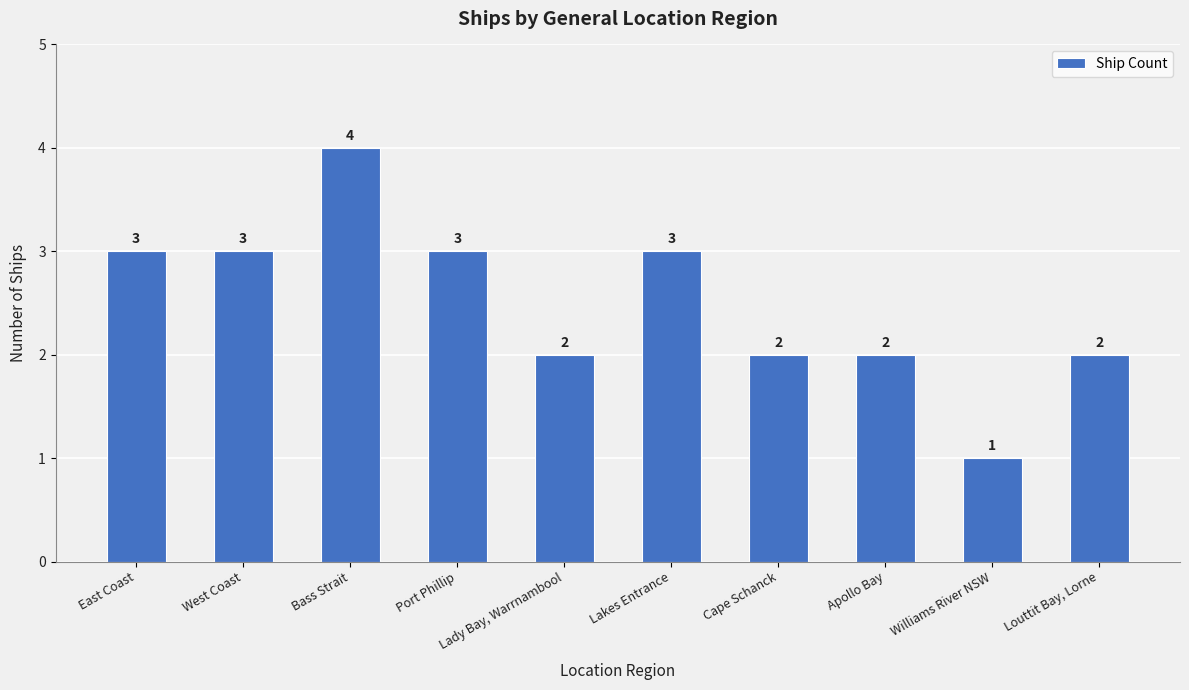

What is the sum of the values at Lakes Entrance and West Coast?

6